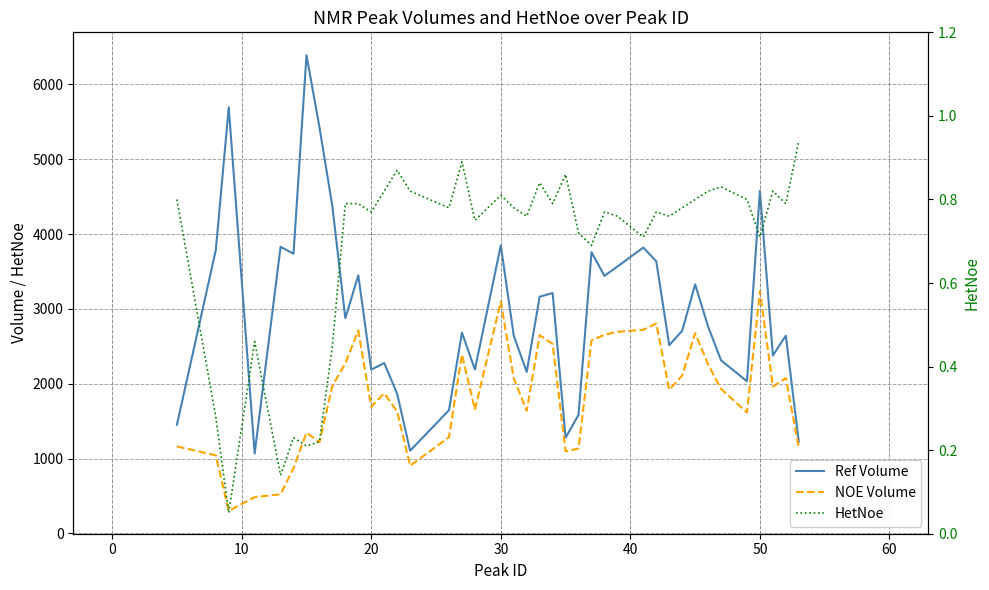

Reading left to right, extract all data points from this chart.

Ref Volume: 1453.4	3785.7	5694.2	1069.3	3829.8	3738.2	6391.1	5429.7	4368.6	2876.1	3449.3	2189.5	2276.9	1866.5	1106.7	1647.6	2683.7	2190.9	3849.0	2641.3	2159.1	3164.1	3212.1	1278.8	1585.9	3757.5	3442.4	3566.3	3820.2	3636.8	2516.9	2708.5	3327.9	2763.8	2314.0	2033.8	4578.9	2378.0	2643.1	1224.8
NOE Volume: 1163.1	1044.2	301.4	486.9	523.3	873.0	1346.2	1219.6	1973.0	2271.9	2711.6	1691.2	1873.8	1629.6	904.9	1286.3	2392.3	1653.8	3099.1	2073.3	1639.2	2648.7	2532.0	1095.8	1135.6	2579.2	2655.1	2693.7	2721.8	2805.7	1920.0	2110.4	2676.0	2258.6	1931.8	1617.1	3237.9	1961.7	2076.8	1146.2
HetNoe: 0.8	0.3	0.1	0.5	0.1	0.2	0.2	0.2	0.5	0.8	0.8	0.8	0.8	0.9	0.8	0.8	0.9	0.8	0.8	0.8	0.8	0.8	0.8	0.9	0.7	0.7	0.8	0.8	0.7	0.8	0.8	0.8	0.8	0.8	0.8	0.8	0.7	0.8	0.8	0.9